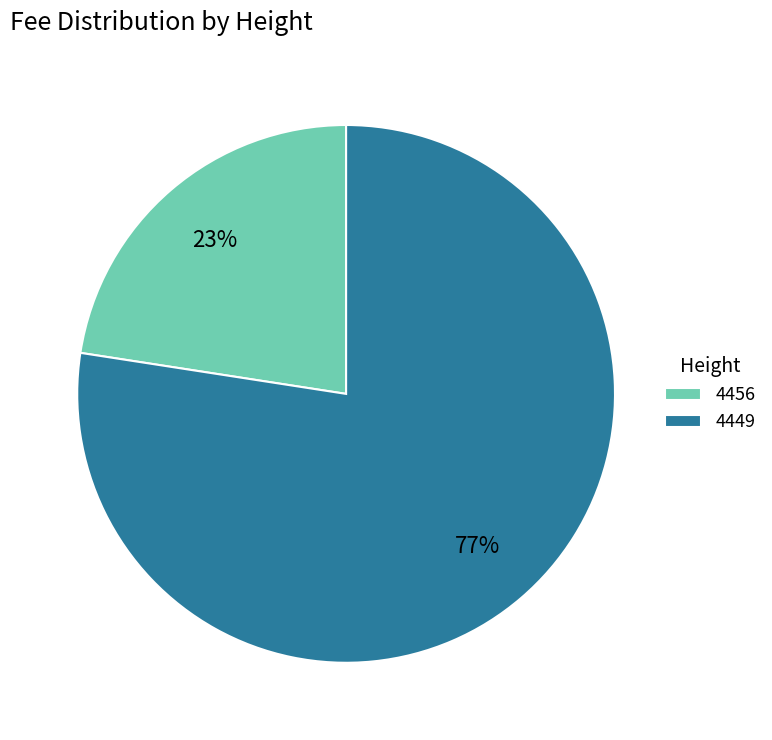

To the nearest percent, what is the combined percentage of 4449 and 4456?

100%